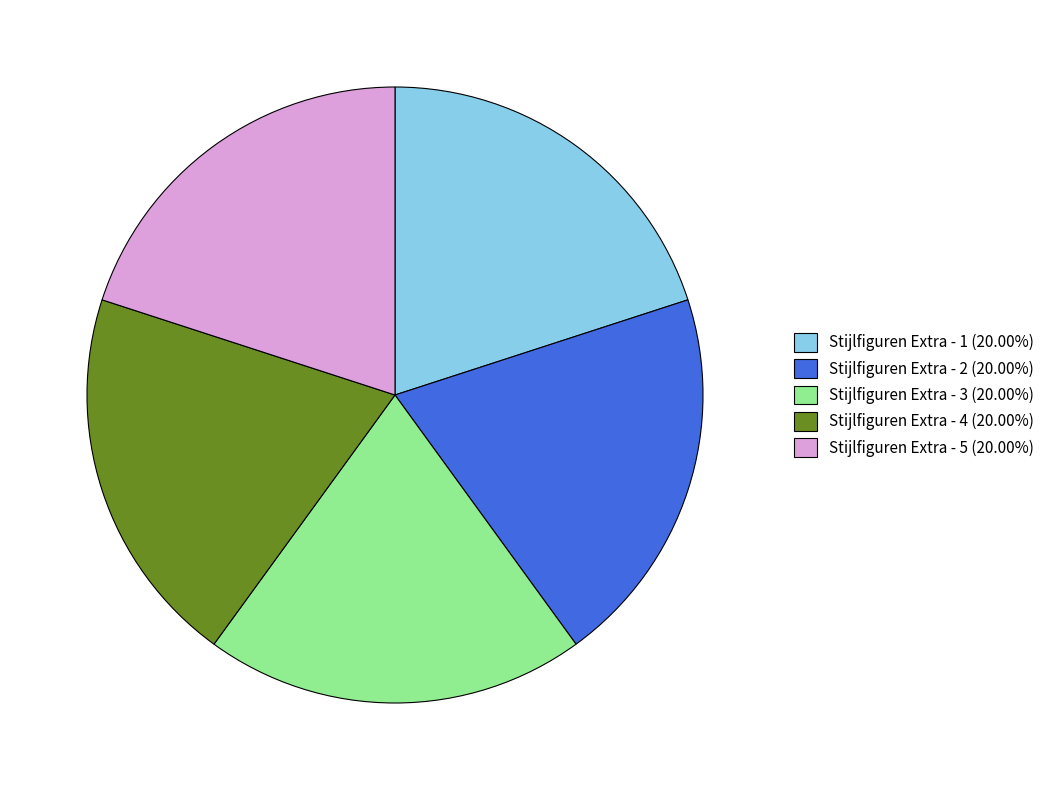

True or false: Stijlfiguren Extra - 4 accounts for 20% of the total.

True